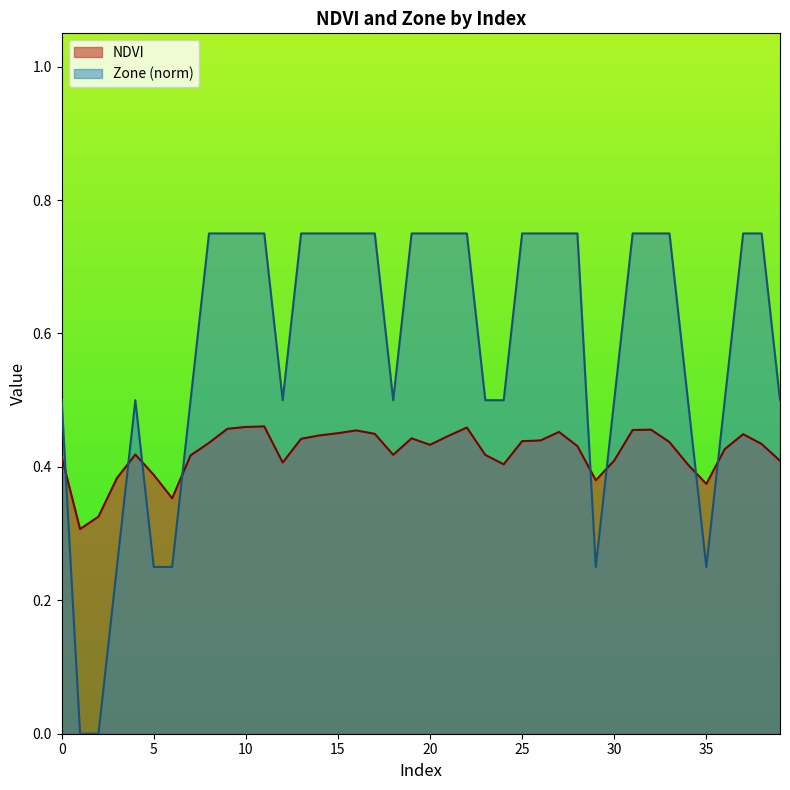

Which series changed the most between 16 and 29?

Zone